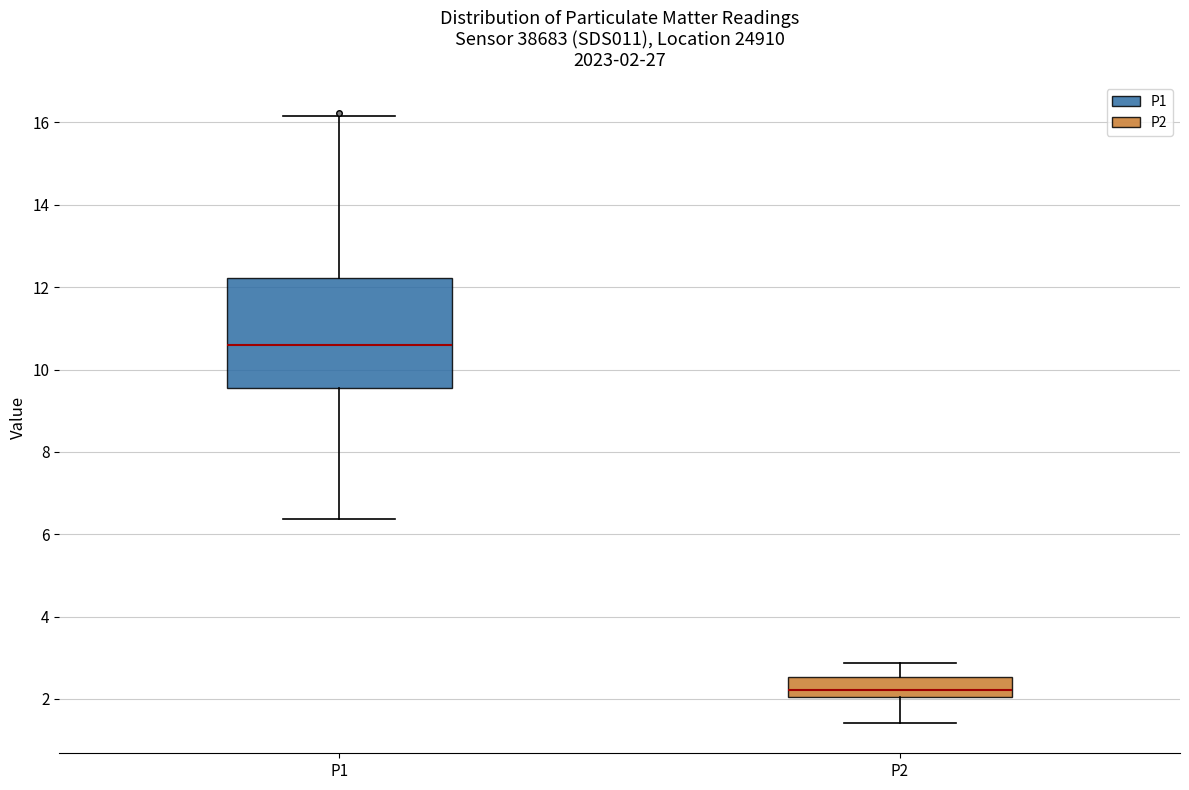

Which box's median line is the lowest?

P2